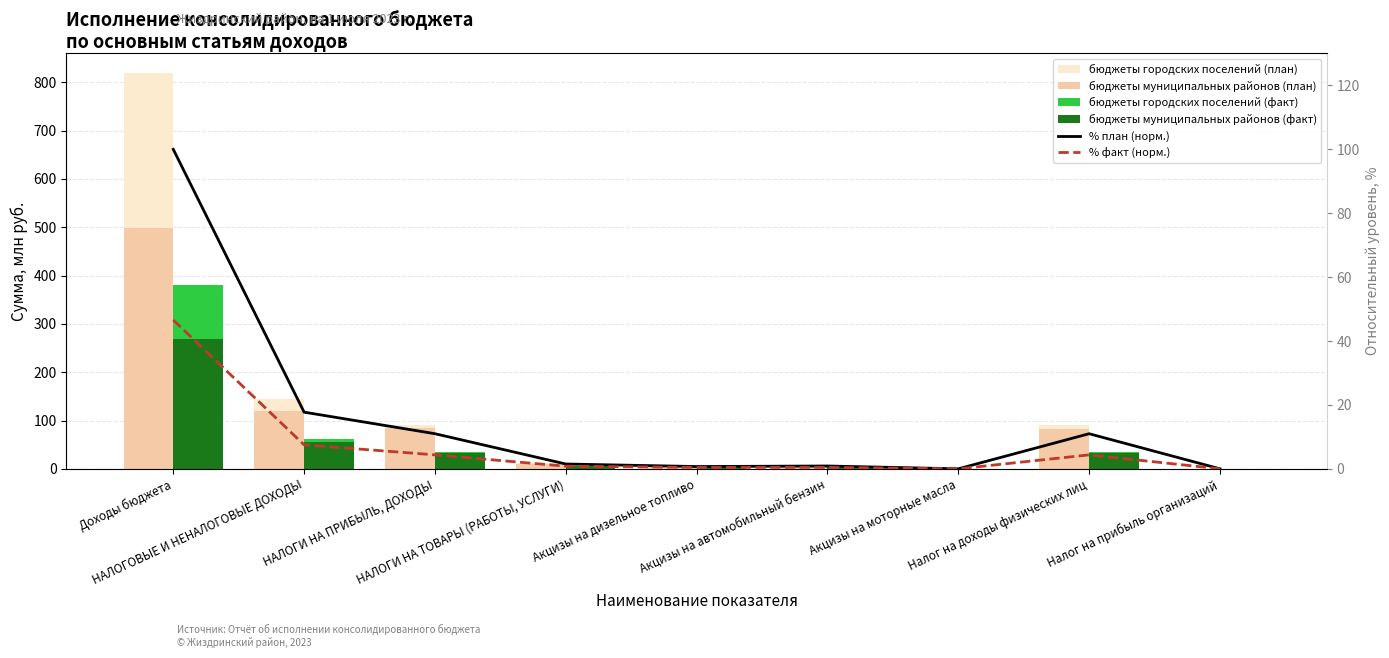

Which series has the largest total across all categories?

бюджеты городских поселений (план)